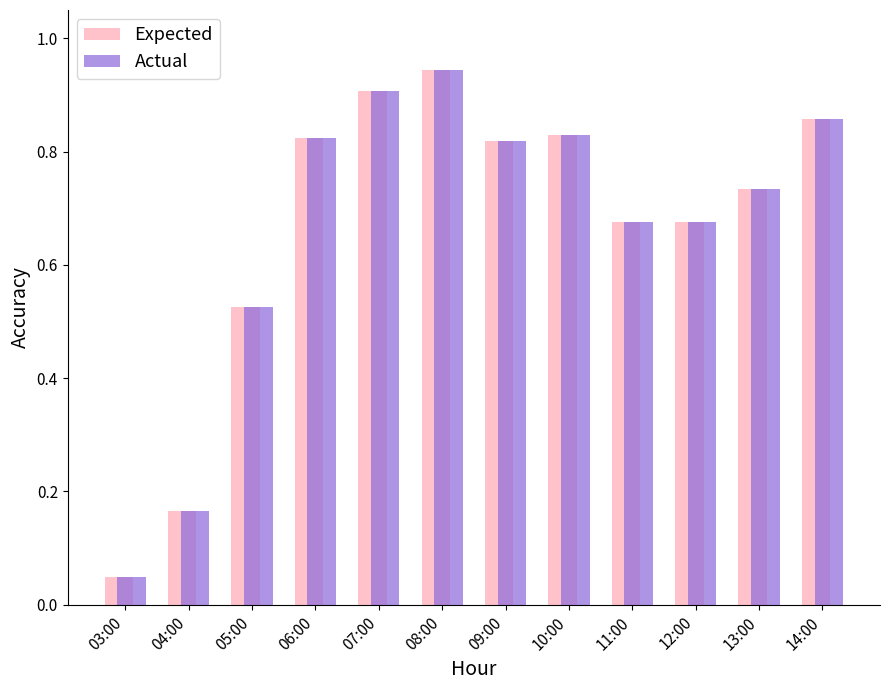

What is the difference between the Actual values at 11:00 and 03:00?

0.6